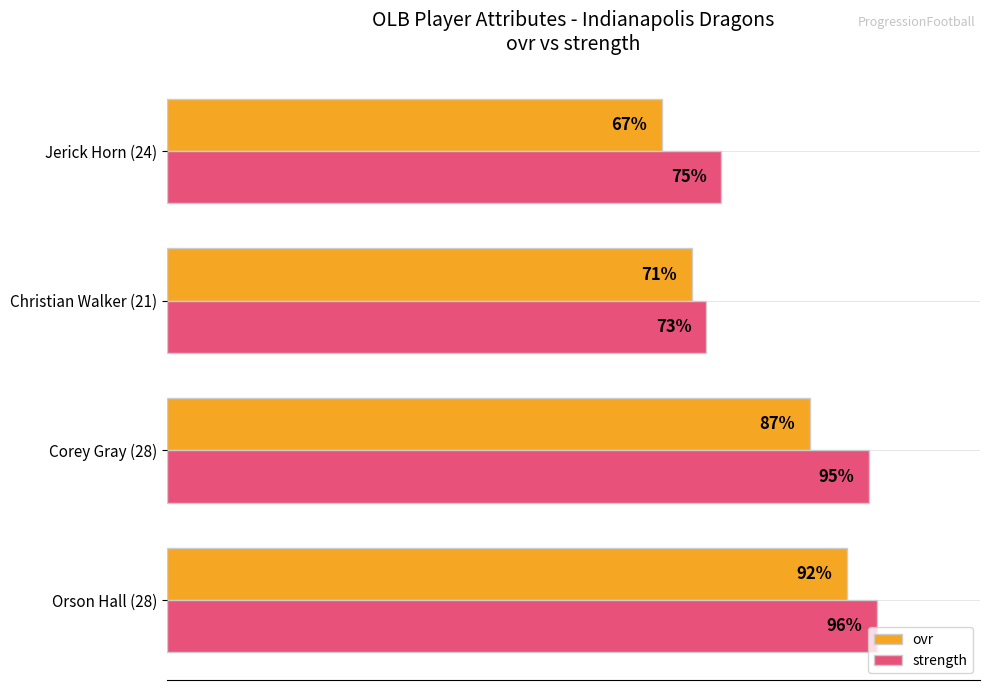

Which series has the largest range (max minus min)?

ovr